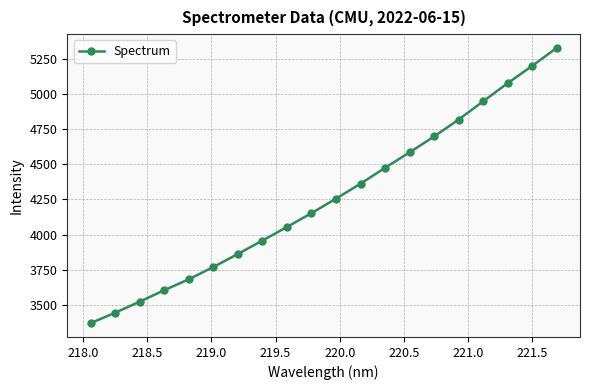

What is the value of the 4th point from the left?

3603.1